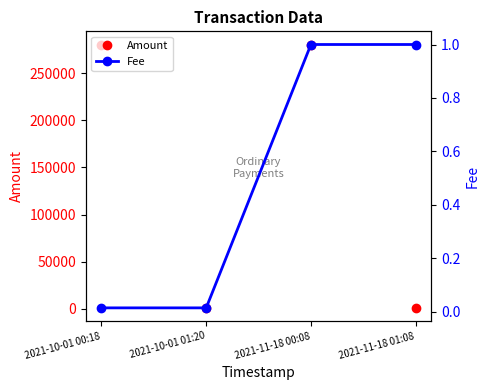

What is the value of the Amount point at the 3rd from the left?

280429.0